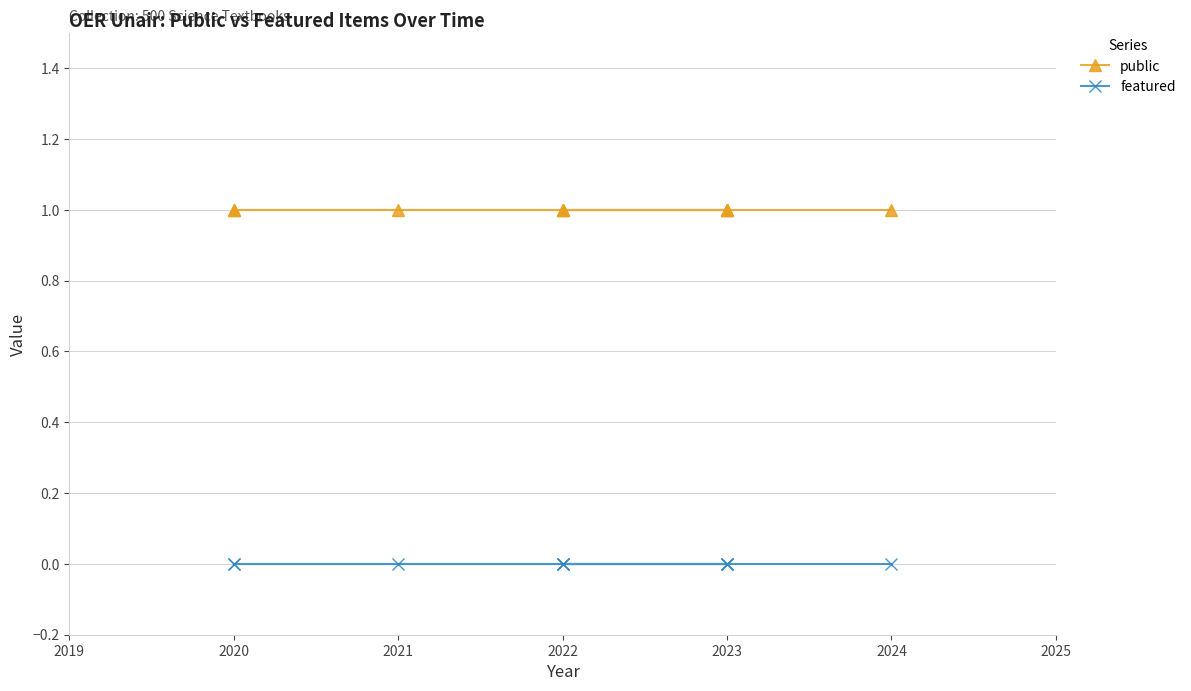

True or false: featured has more than 2 points higher than both neighbors.

False